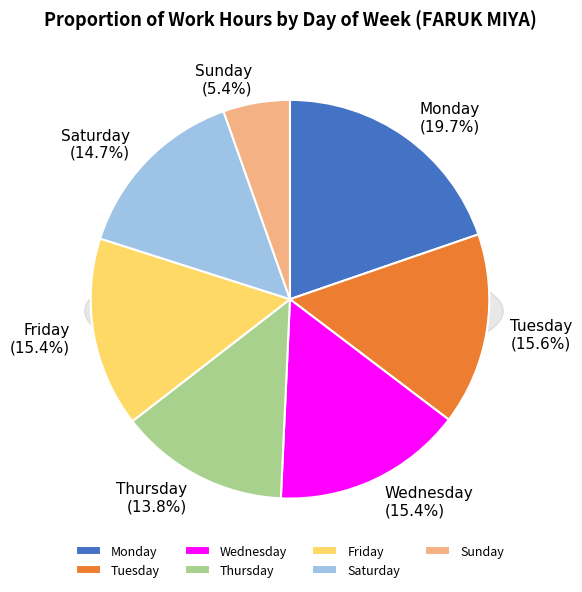

True or false: Sat accounts for 1% of the total.

False